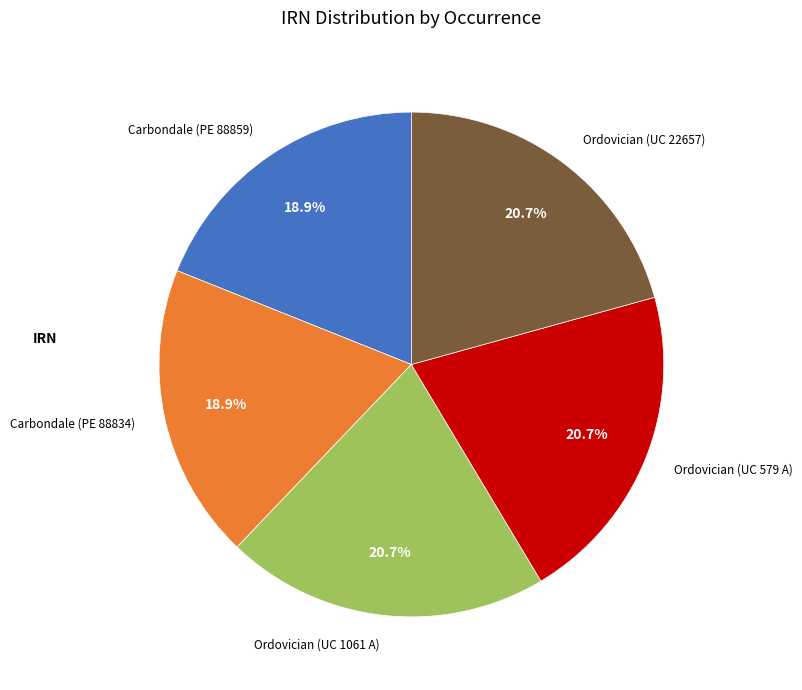

Does any single category account for the majority?

No